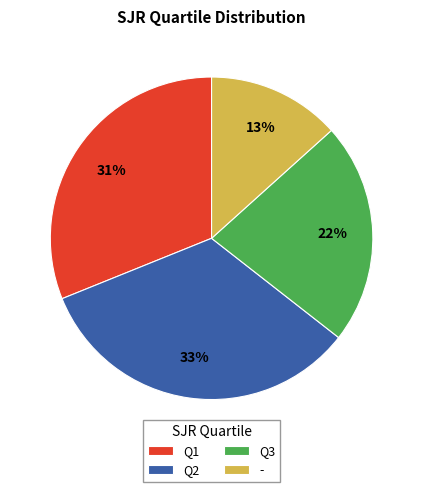

To the nearest percent, what portion does Q2 represent?

33%